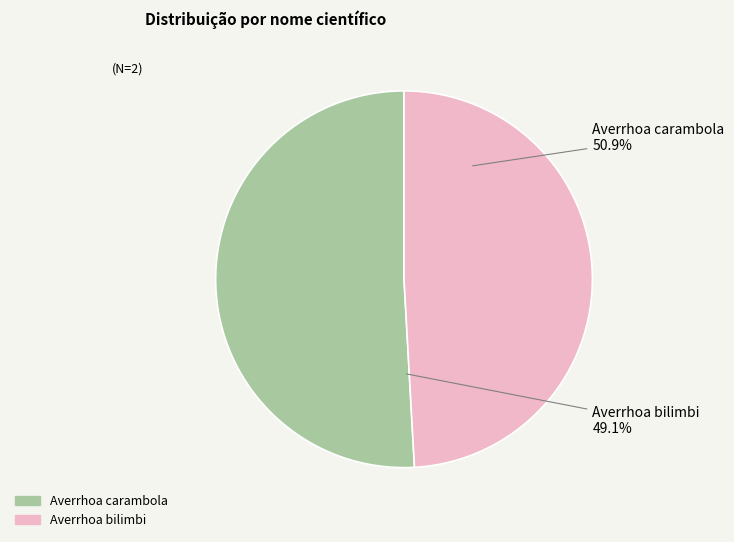

What percentage is the Averrhoa bilimbi slice, to the nearest percent?

49%